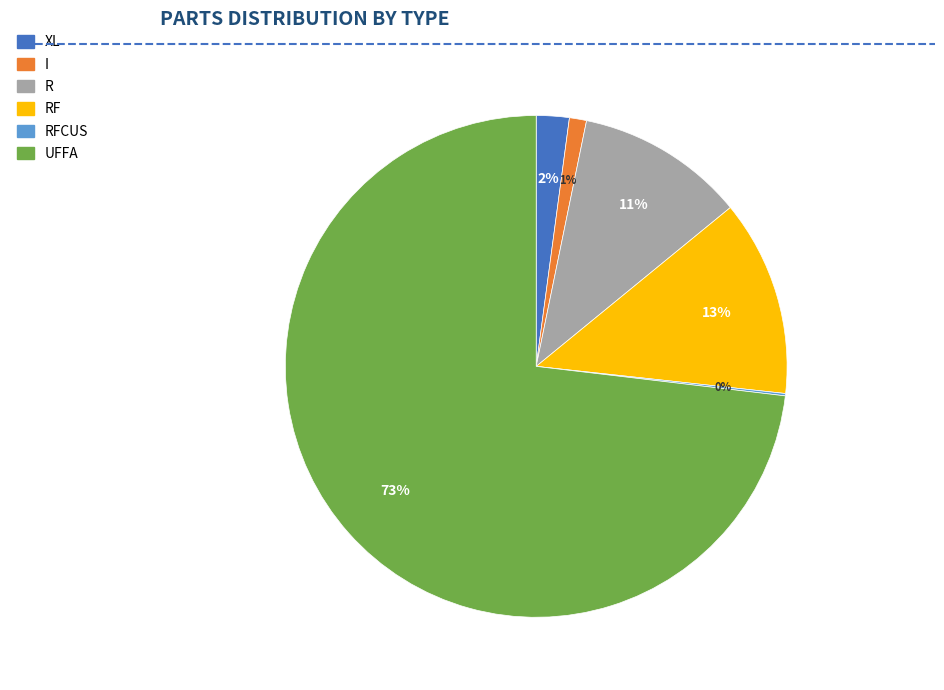

To the nearest percent, what is the average slice percentage?

17%